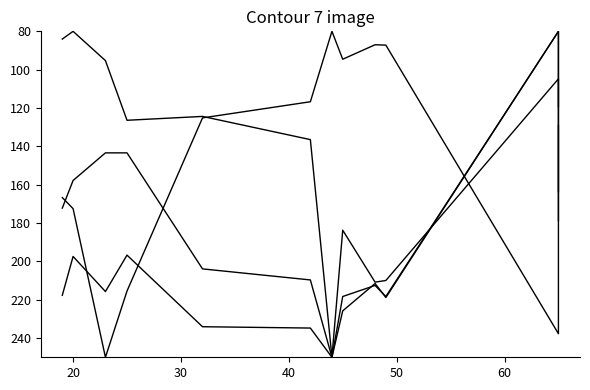

What is the lowest value of the Wilks Coeff series?

80.0